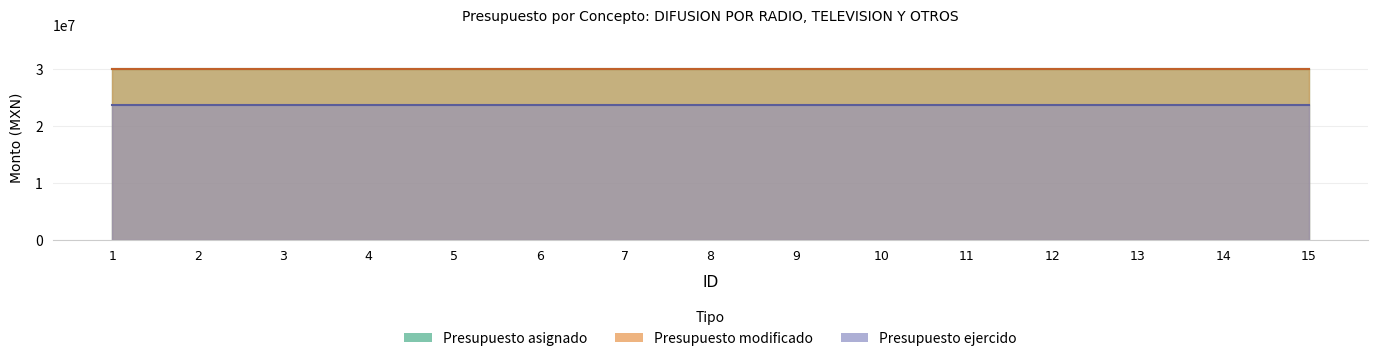

Rank the series at 10 from lowest to highest value.

Presupuesto ejercido, Presupuesto asignado, Presupuesto modificado